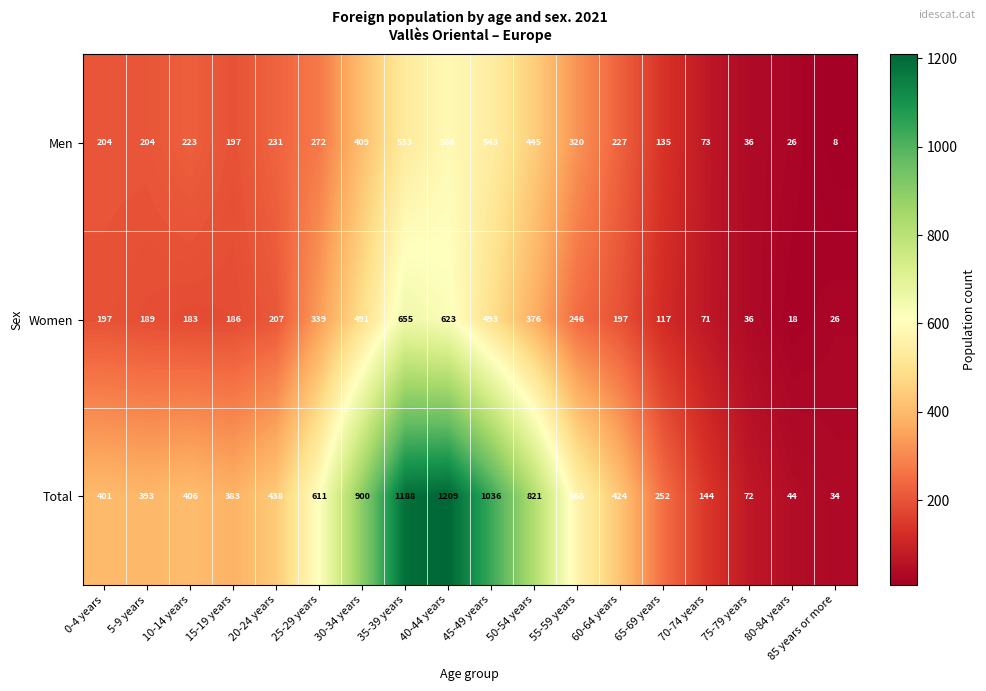

What is the sum of the Total values at 50-54 years and 75-79 years?

893